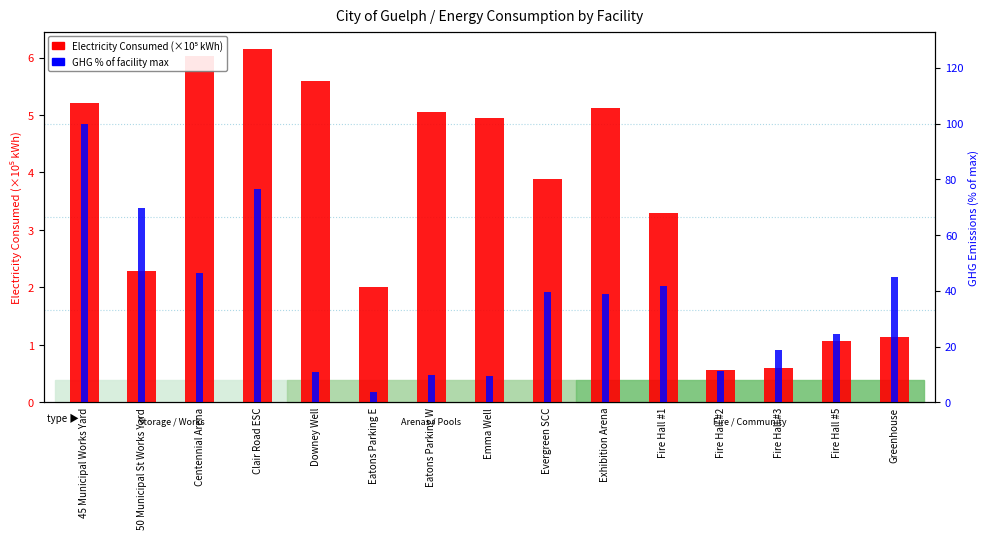

What are all the series names shown in the legend?

Electricity (×10⁵ kWh), GHG % of max